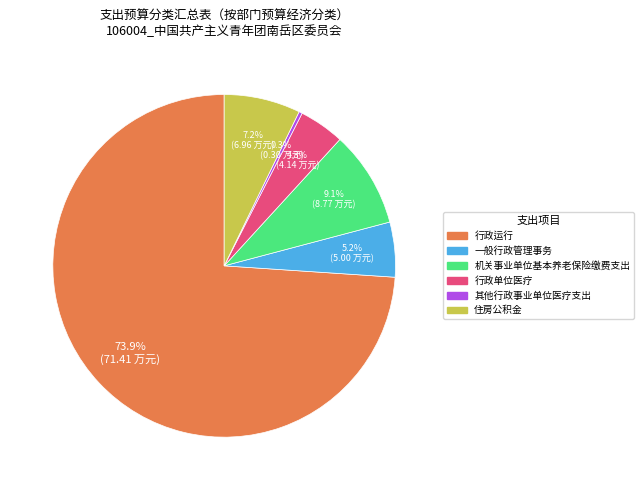

Which category has the smallest portion of the pie?

其他行政事业单位医疗支出